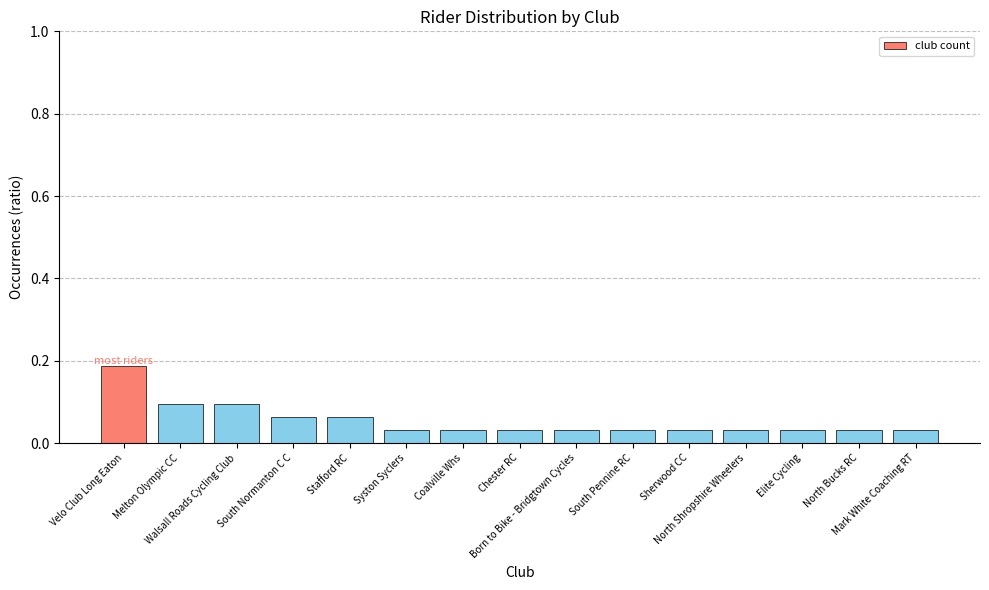

What is the sum of all values?

0.8